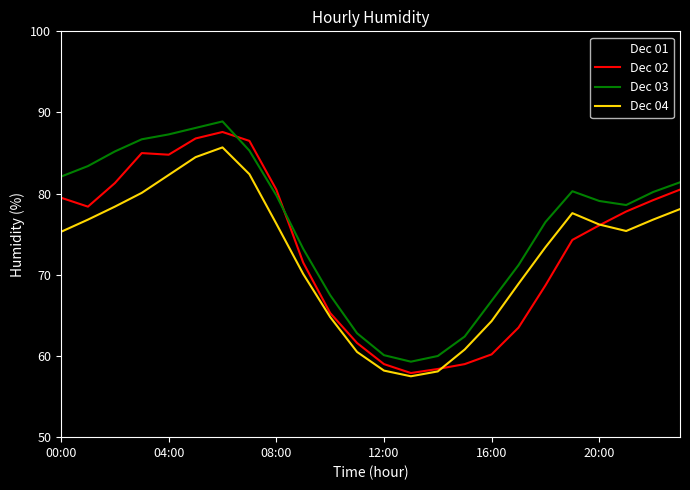

After their last crossing, which series has the higher values: Dec 04 or Dec 02?

Dec 02